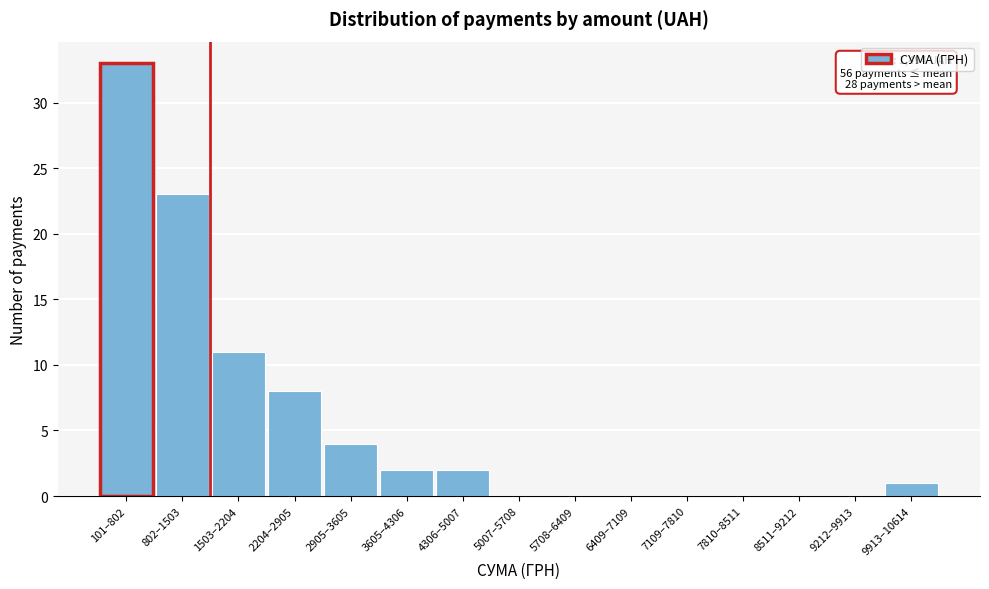

Reading left to right, what are all the values shown in this chart?

101–802=33	802–1503=23	1503–2204=11	2204–2905=8	2905–3605=4	3605–4306=2	4306–5007=2	5007–5708=0	5708–6409=0	6409–7109=0	7109–7810=0	7810–8511=0	8511–9212=0	9212–9913=0	9913–10614=1